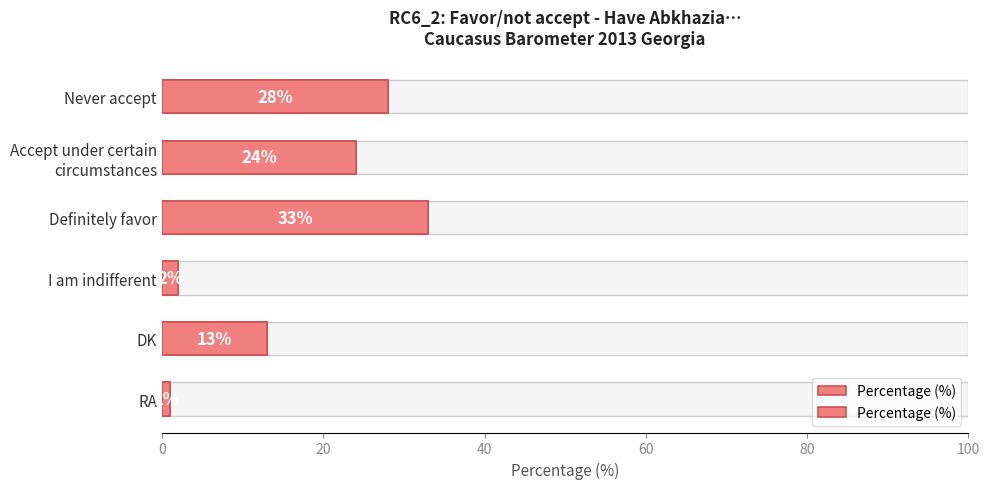

Between DK and I am indifferent, which is larger?

DK